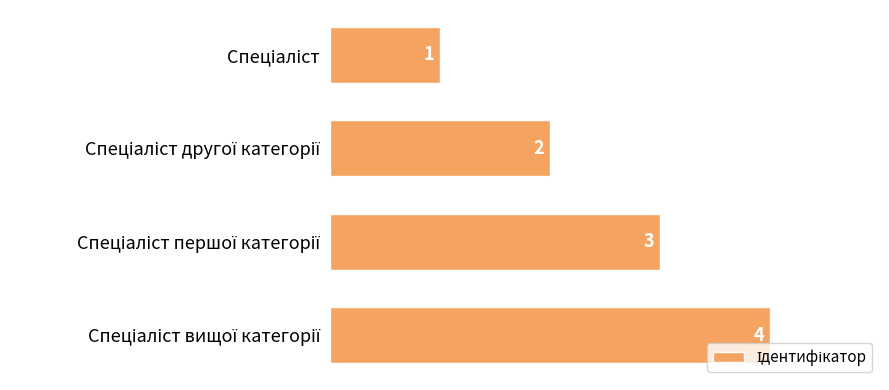

How many values are between 2 and 4?

3